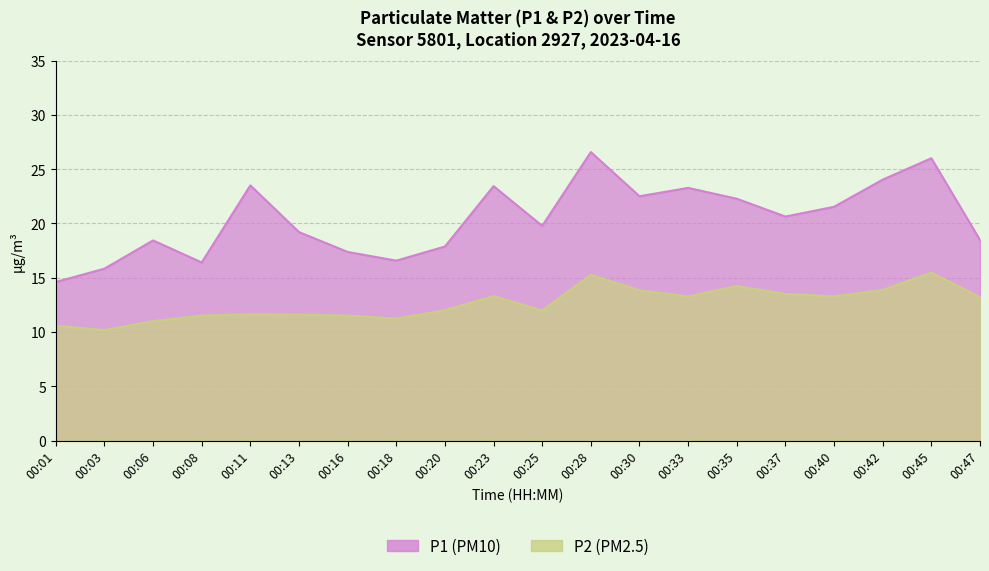

How many lines are shown in the chart?

2